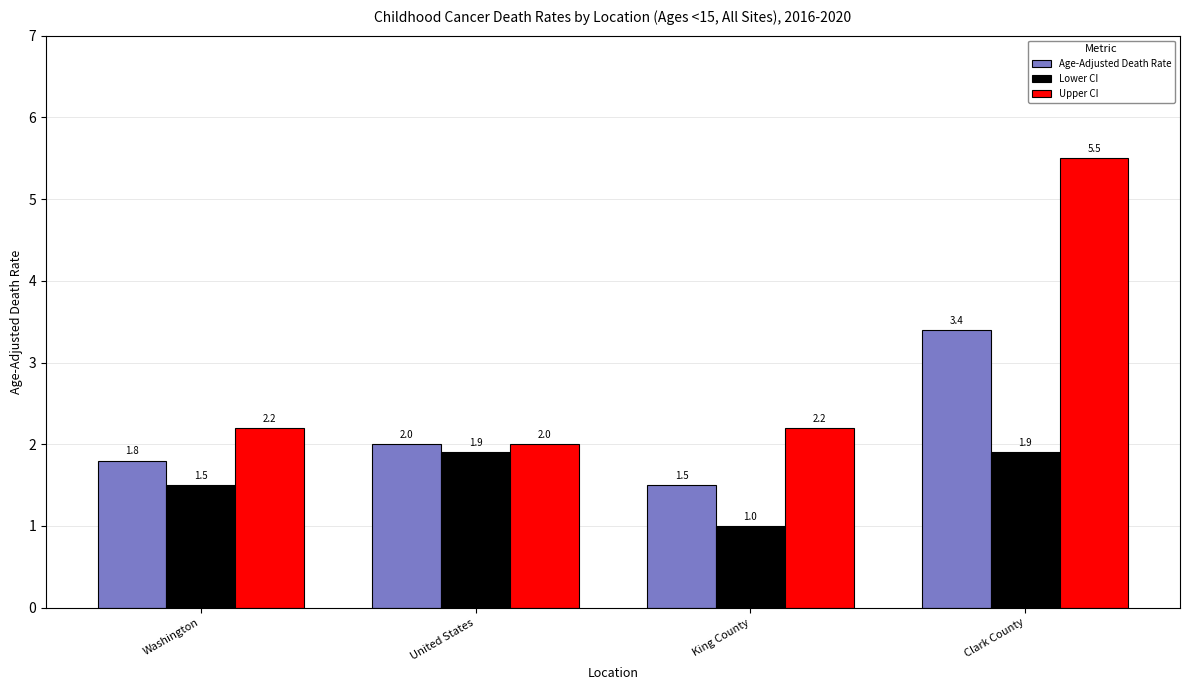

Which series has the largest total across all categories?

Upper CI